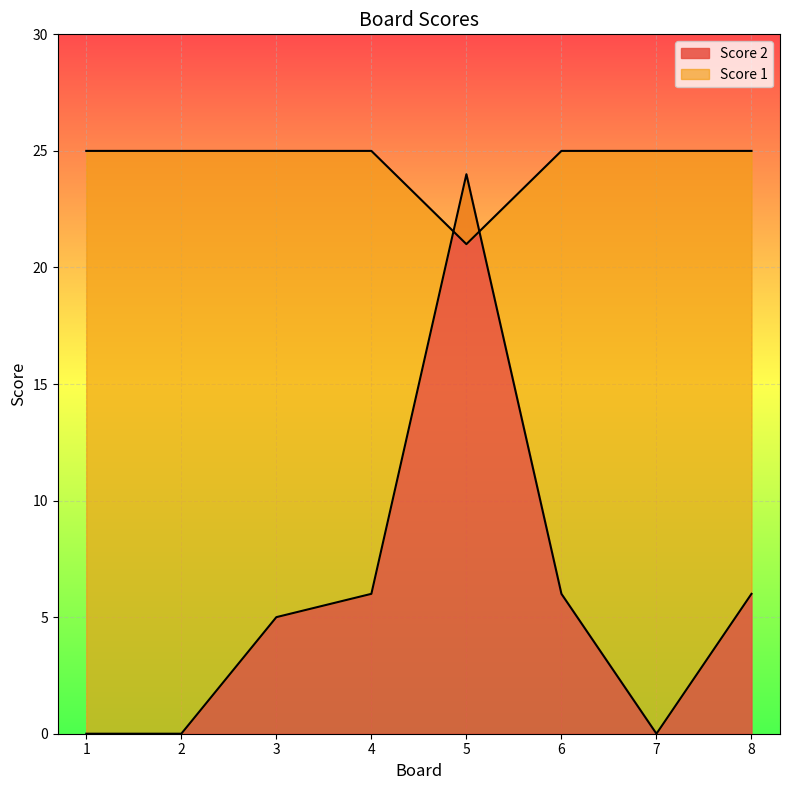

Is it true that Score 2 equals 6 at 4?

True